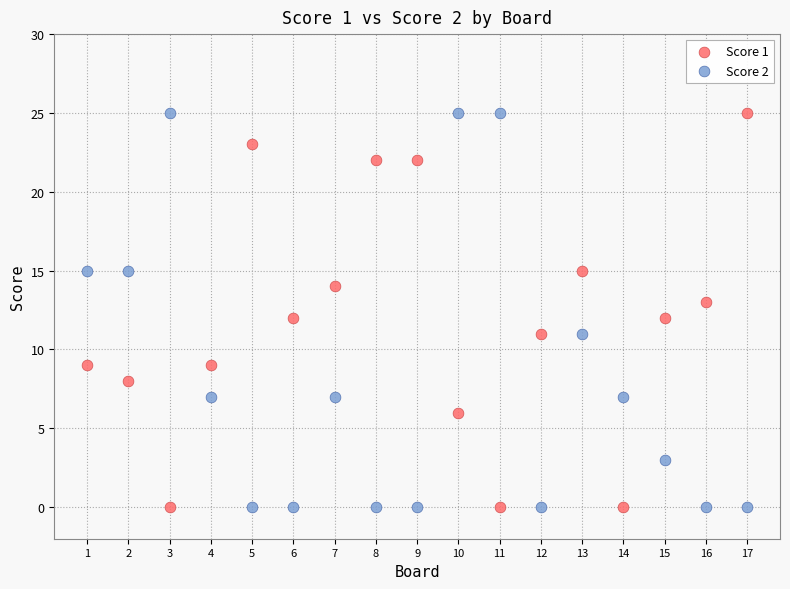

Across all data points, what is the range of Y values (max minus min)?

25